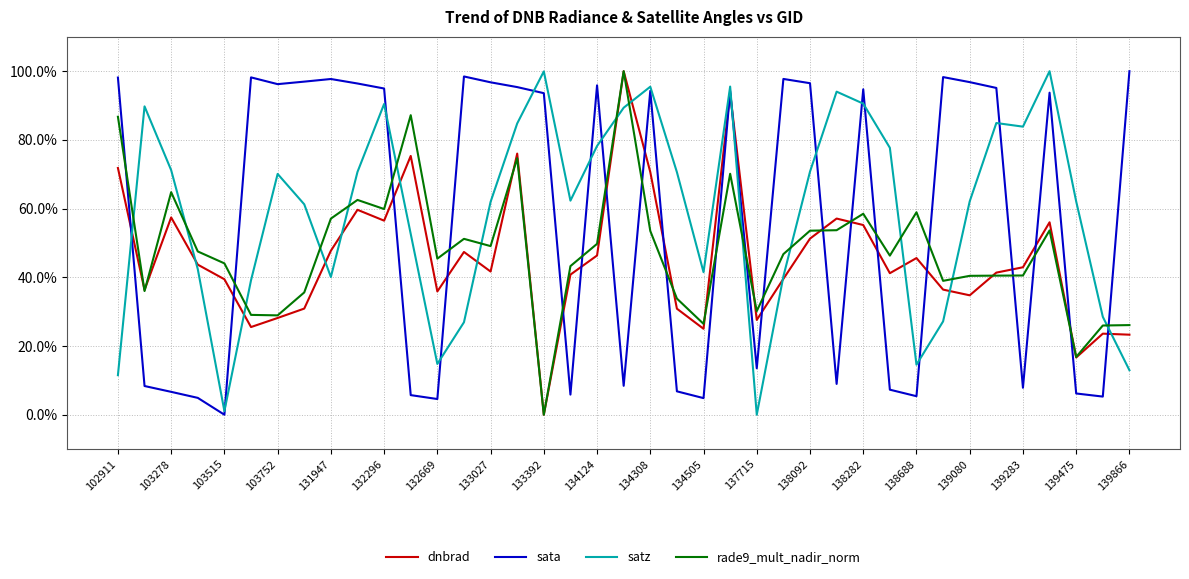

After their last crossing, which series has the higher values: rade9_mult_nadir_norm or satz?

rade9_mult_nadir_norm